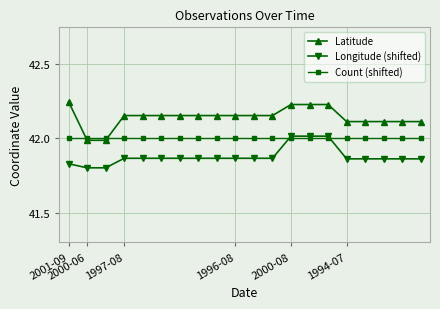

Rank the series by their average value, from highest to lowest.

Latitude, Count (shifted), Longitude (shifted)